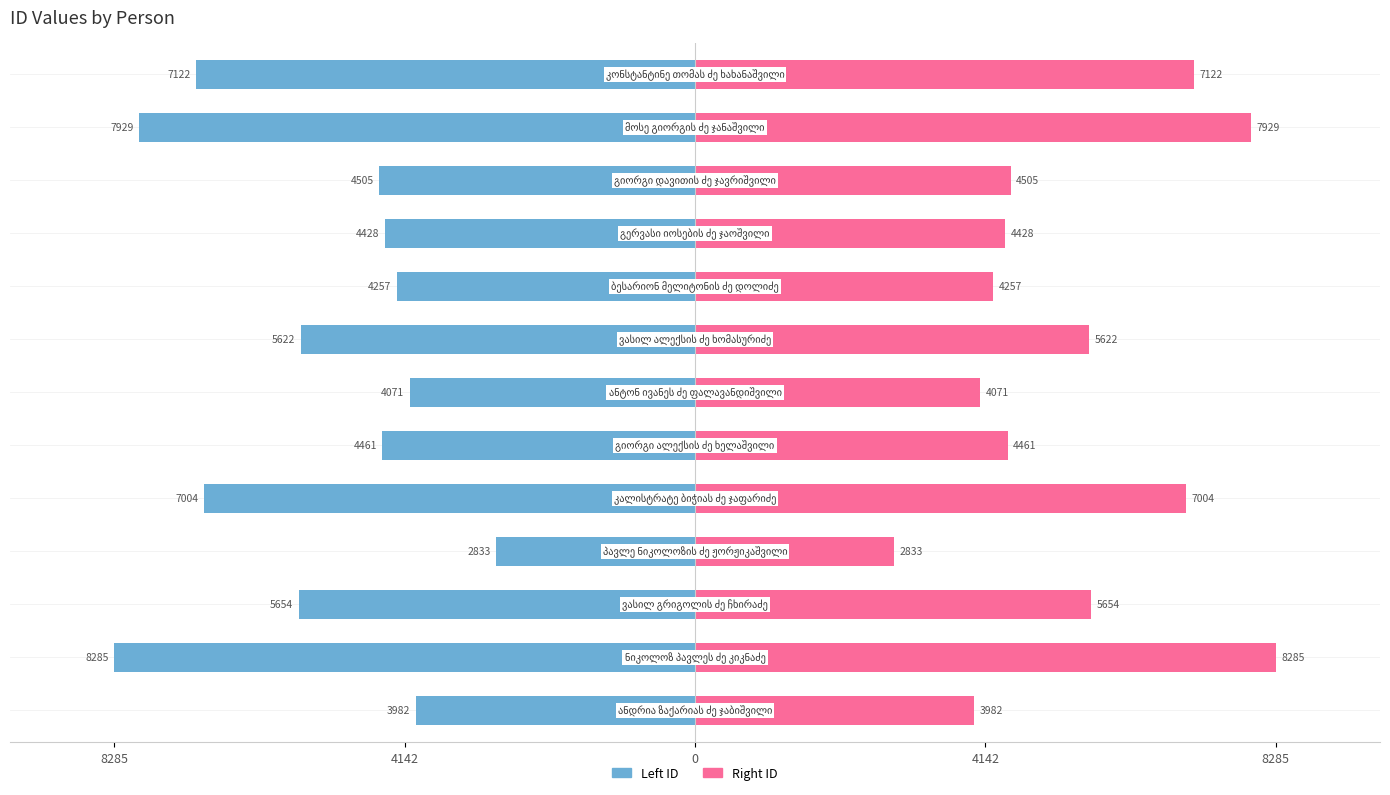

How many data points does each series have?

13